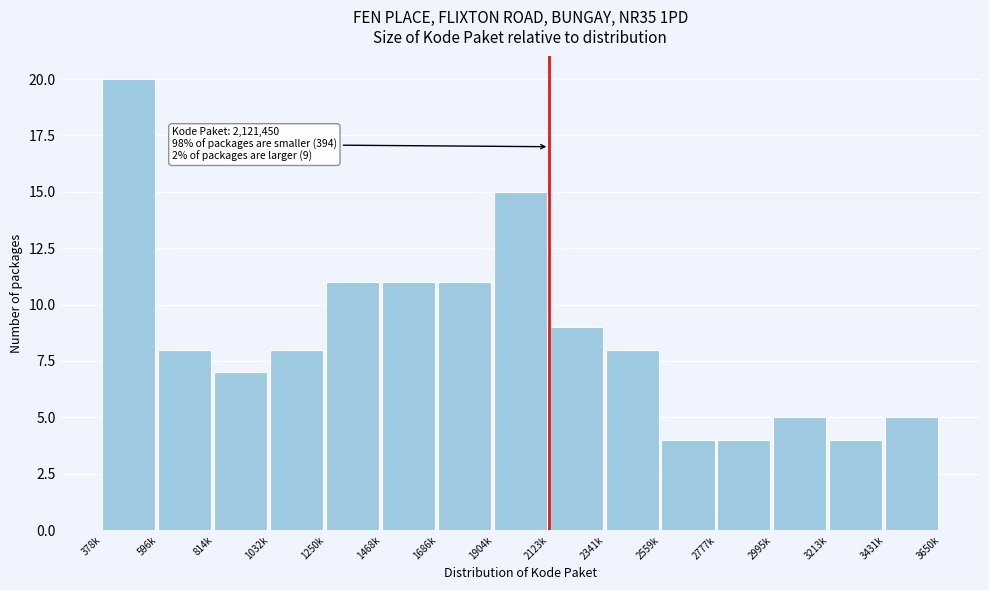

Reading left to right, extract all data points from this chart.

20	8	7	8	11	11	11	15	9	8	4	4	5	4	5